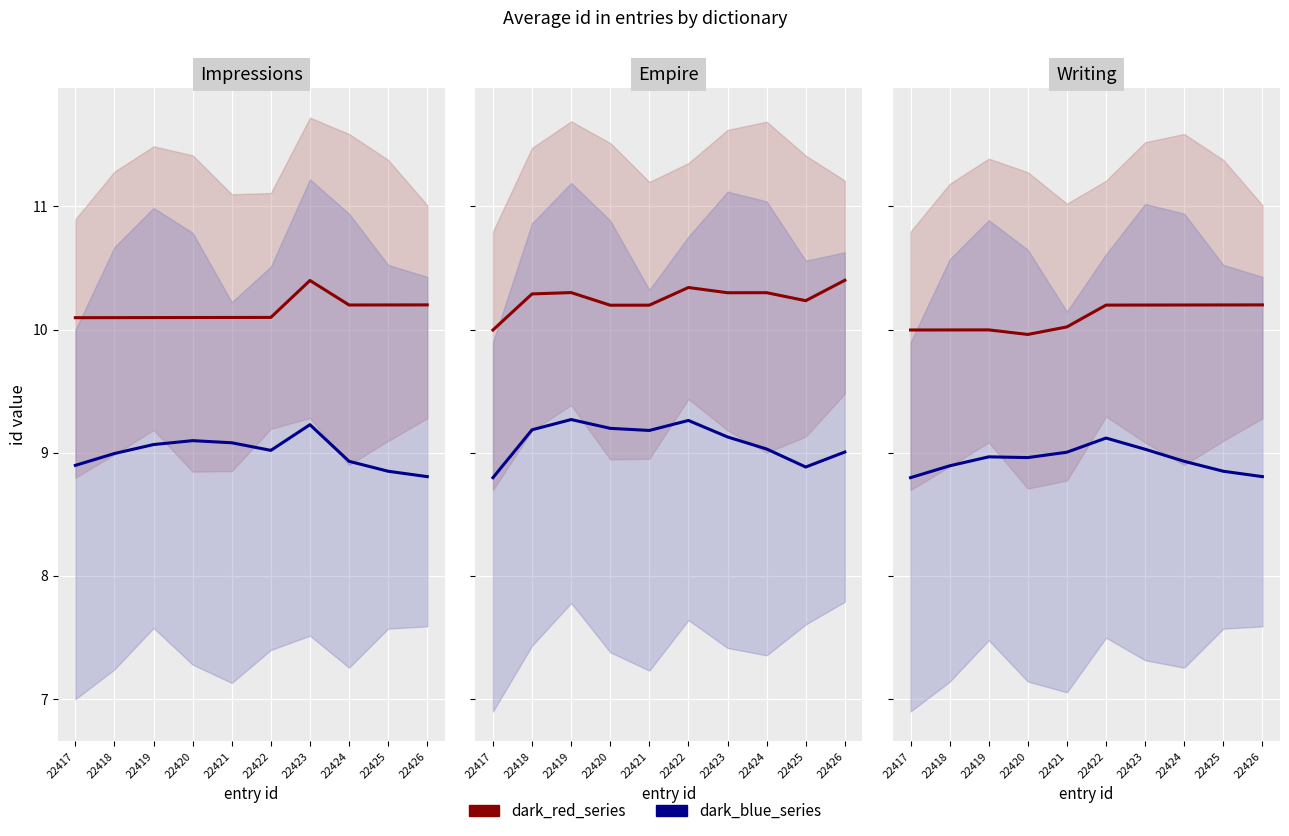

How many series are shown in this chart?

2